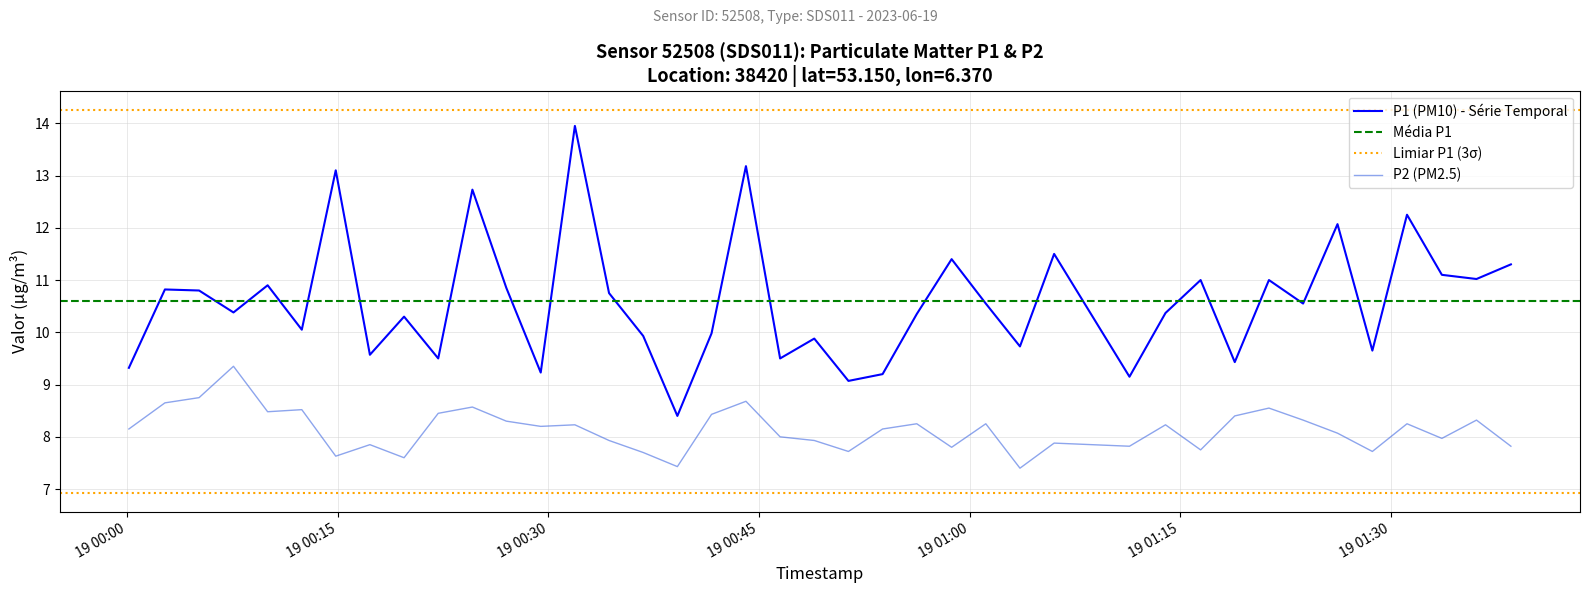

At how many categories does at least one series exceed 9?

39